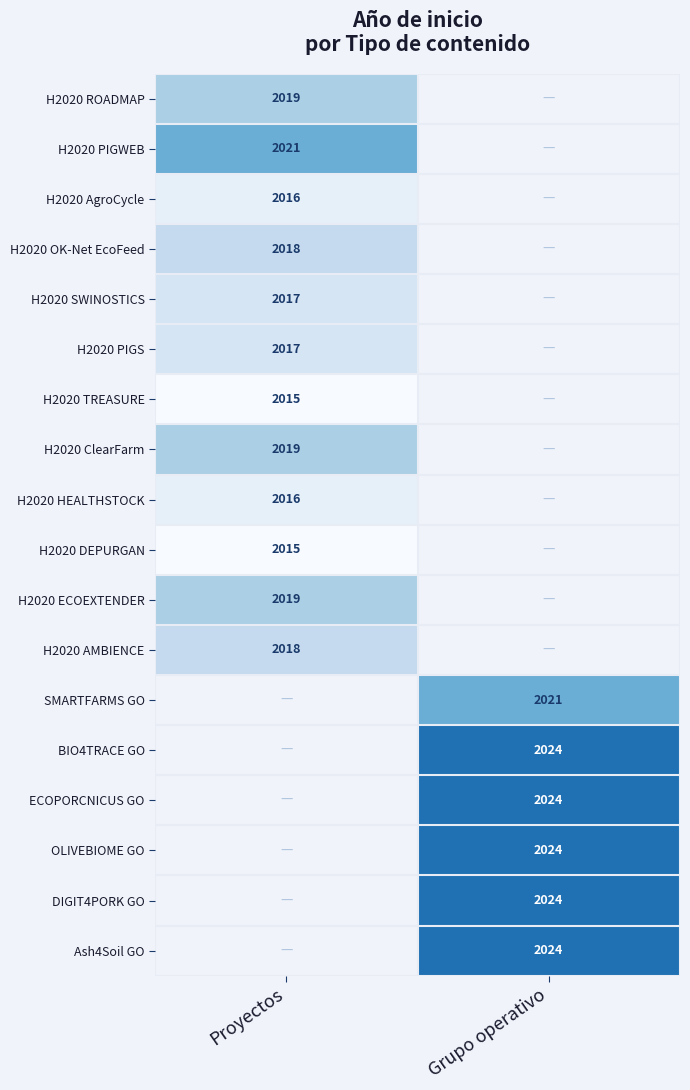

The H2020 ROADMAP series shows 2835.1 at Proyectos. True or false?

False